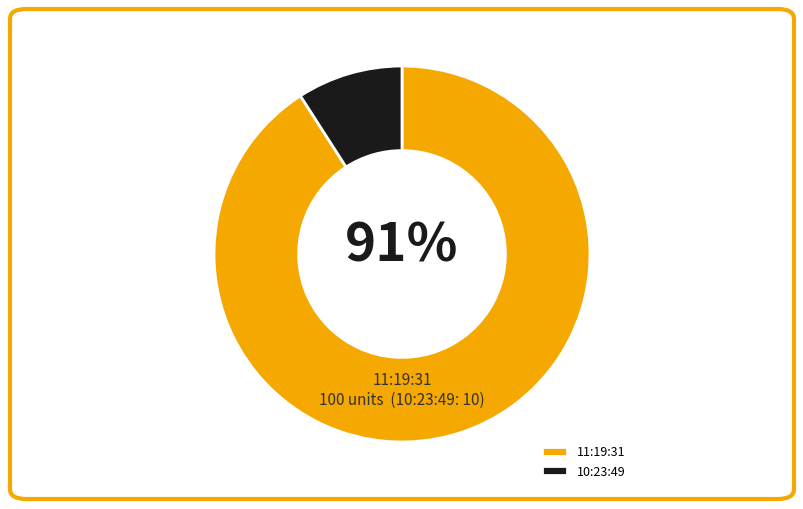

Is it true that 11:19:31 is 91% of the pie?

True